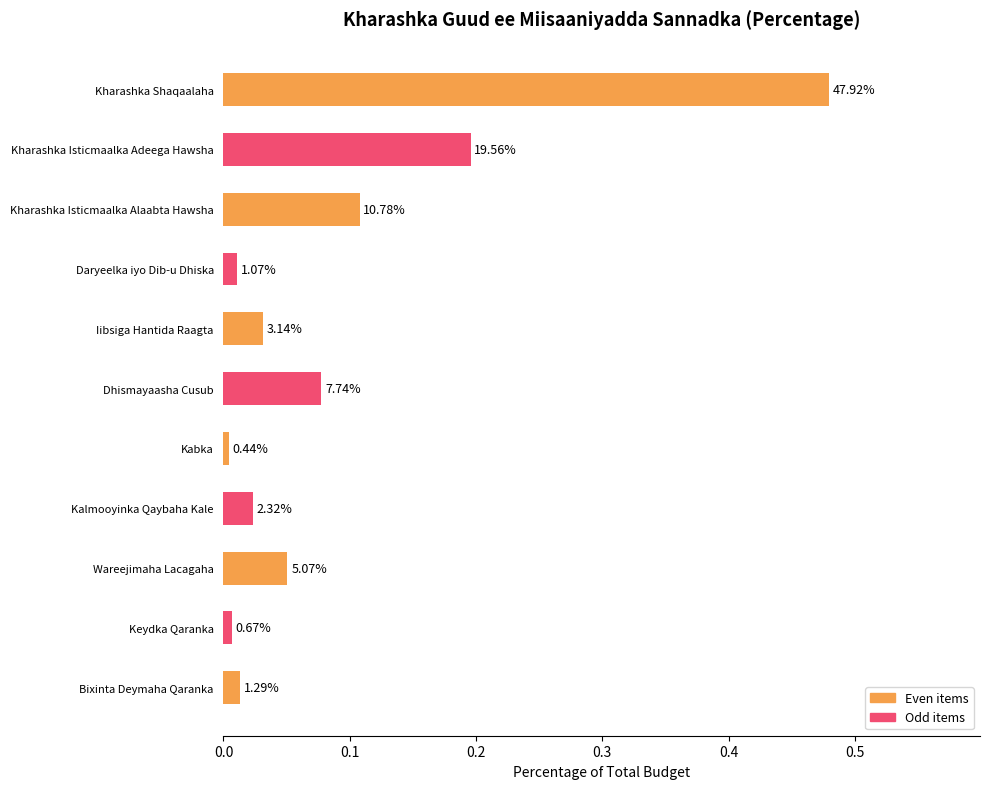

What is the sum of all values?

1.0